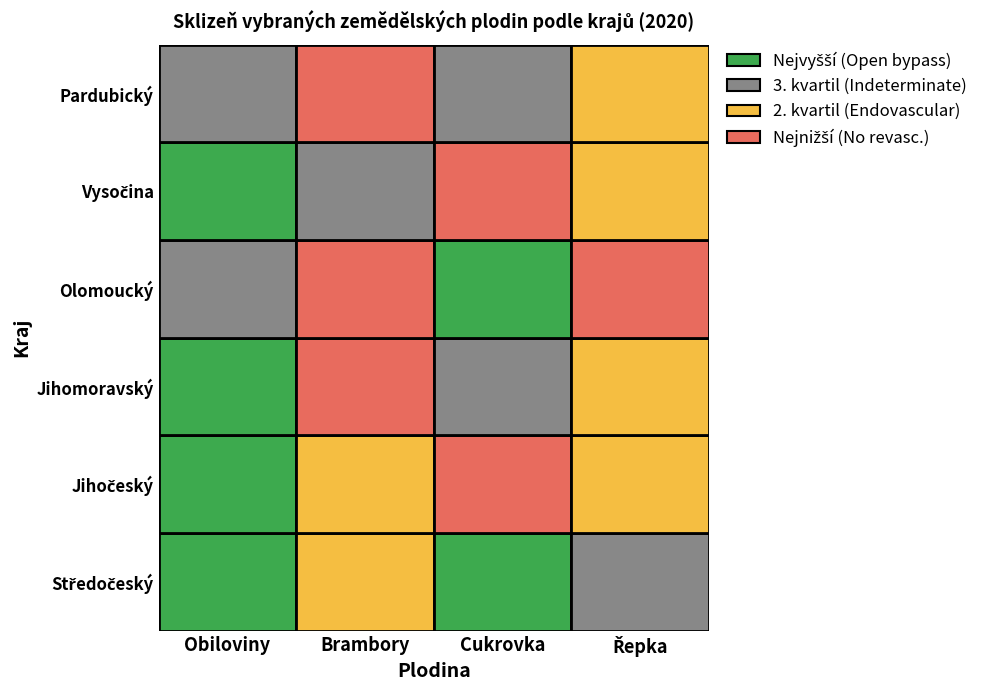

Reading left to right, extract all data points from this chart.

Středočeský: 1578908.2	159407.2	995565.2	284712.9
Jihočeský: 780743.2	96557.4	0.0	136997.2
Jihomoravský: 1278981.2	43911.0	239872.5	109315.0
Olomoucký: 591206.3	9614.2	730117.2	77414.4
Vysočina: 765777.5	243330.6	10667.6	133737.9
Pardubický: 527653.3	35457.9	233976.5	87513.2